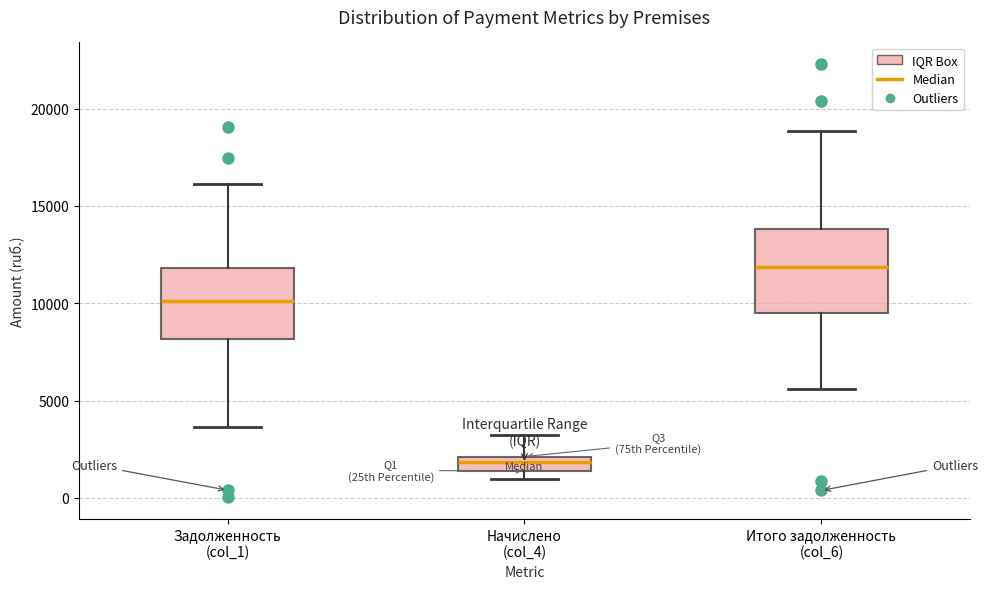

Which box is the tallest, from its lower edge to its upper edge?

Итого задолженность (col_6)